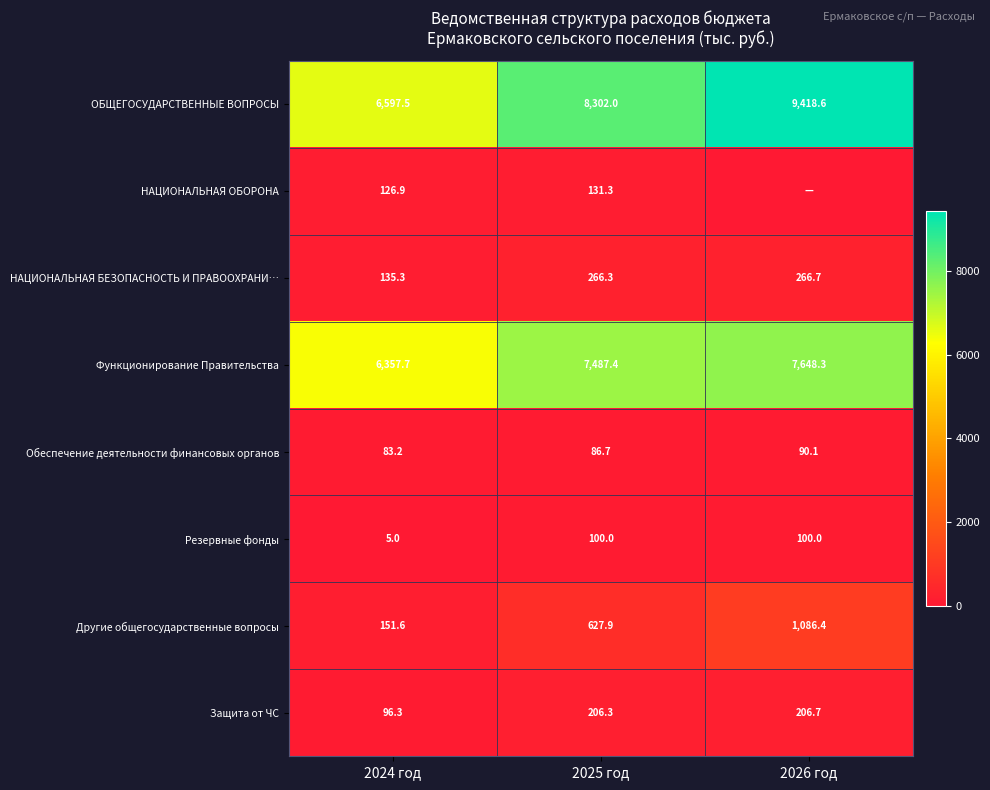

At which label is Функционирование Правительства closest to 7003?

2025 год